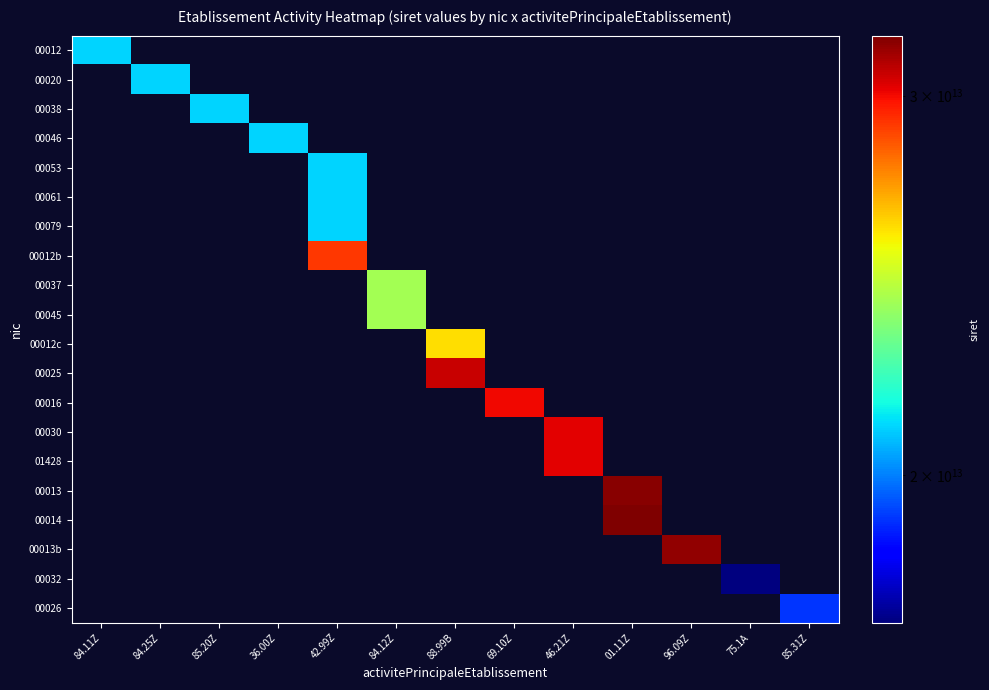

At how many categories does at least one series exceed 29727358292963?

5